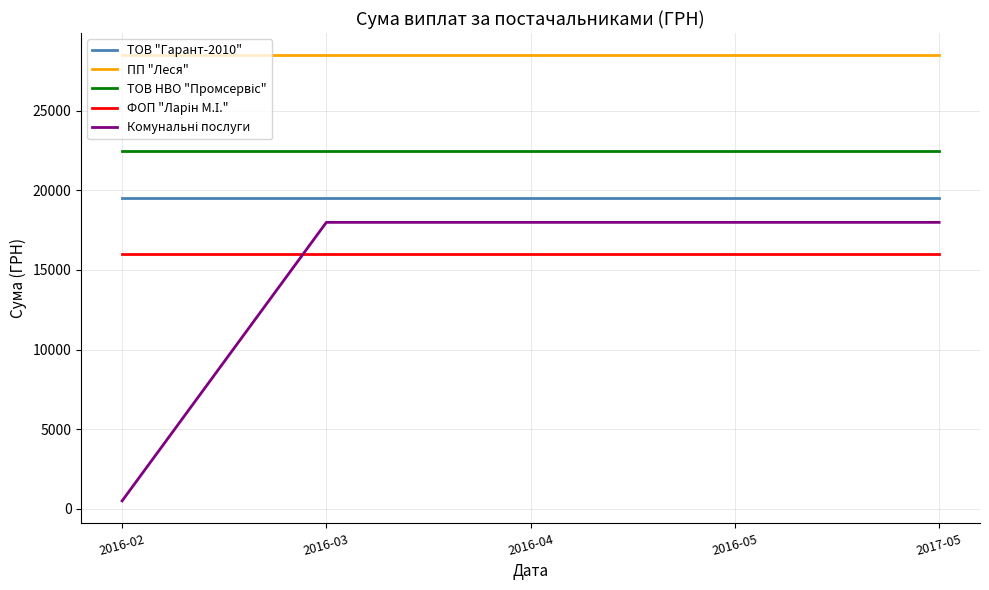

Which category has the lowest value across all series?

2016-02